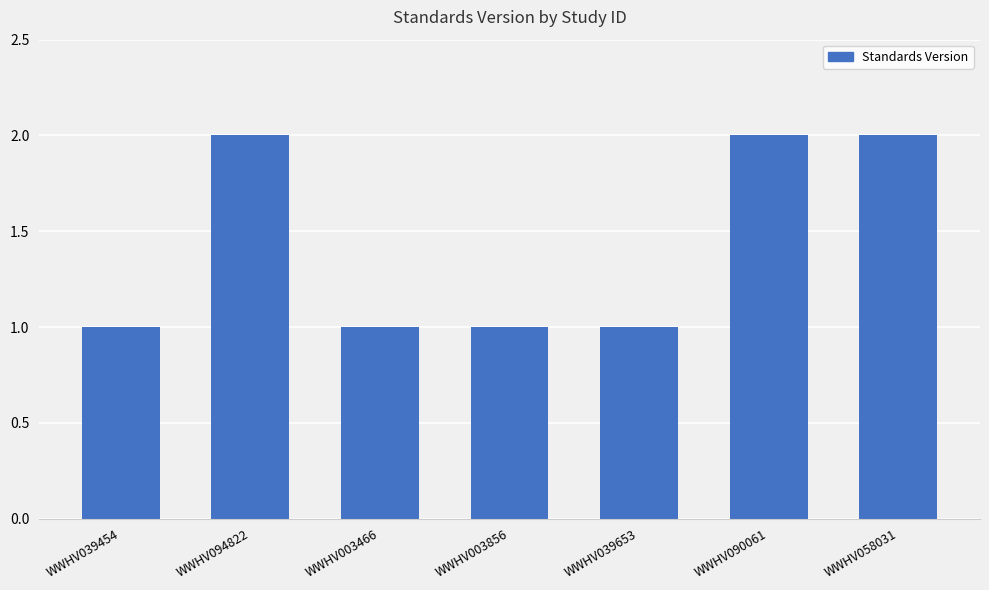

What is the label of the 6th bar from the left?

WWHV090061